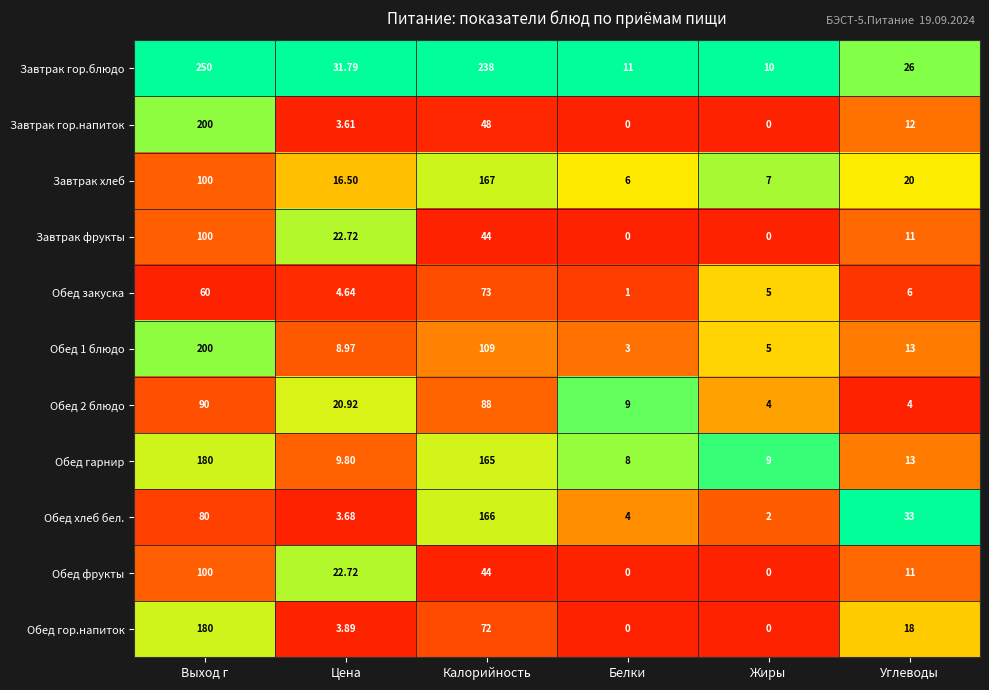

List the labels in order of Обед хлеб бел. value, smallest first.

Жиры, Цена, Белки, Углеводы, Выход г, Калорийность